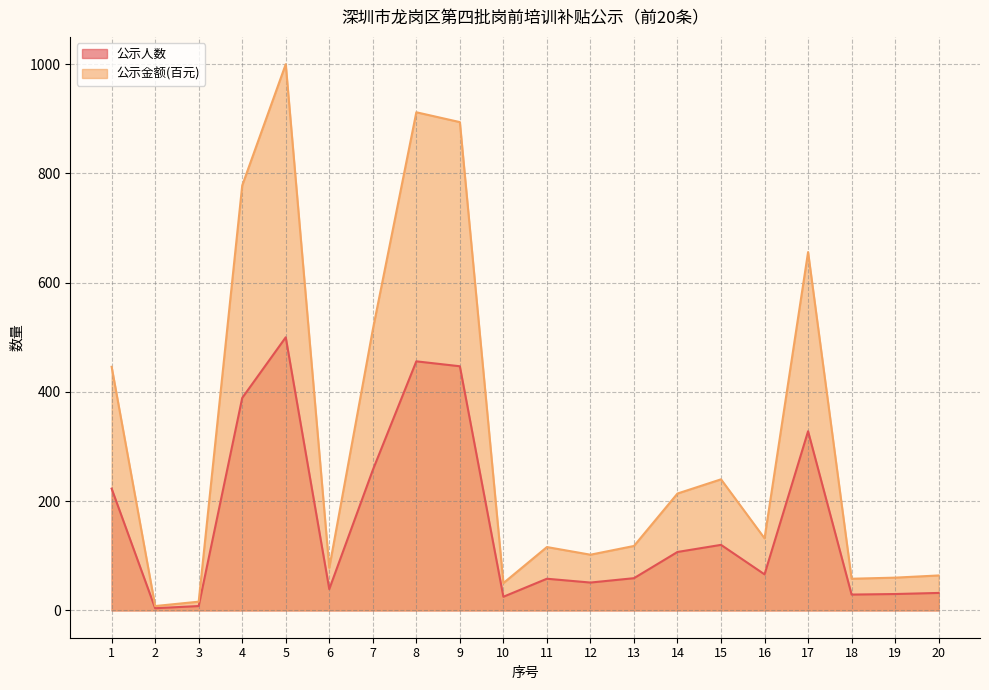

At which label does 公示金额(百元) first exceed 132?

1